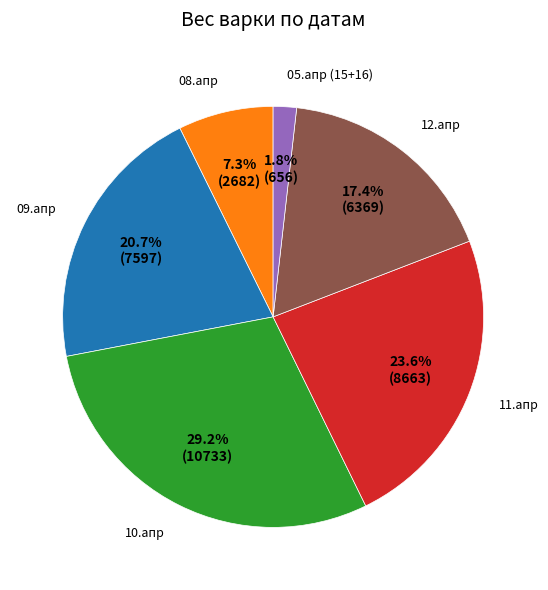

To the nearest percent, what is the difference between the largest and smallest slice percentages?

27%